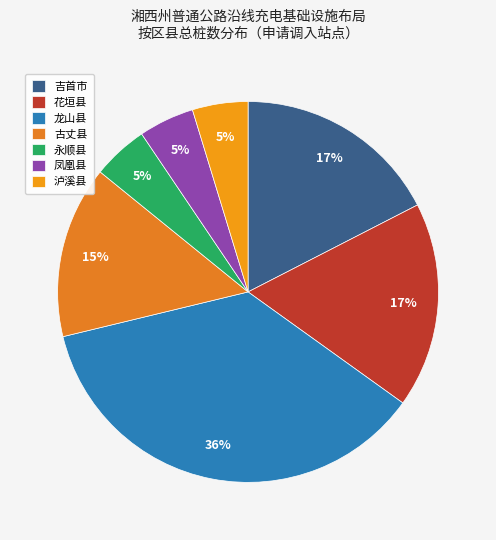

What is the smallest slice in the pie chart?

永顺县